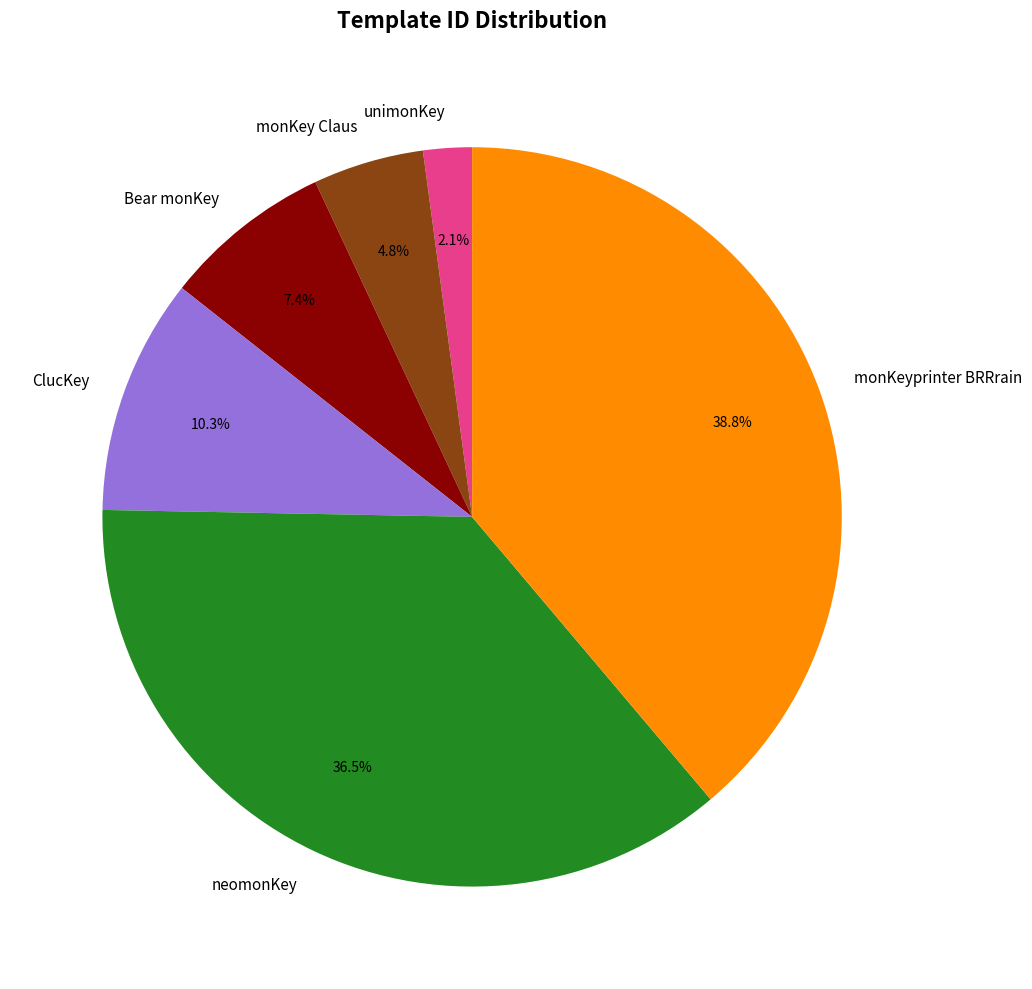

The monKey Claus slice represents 5% of the pie. True or false?

True